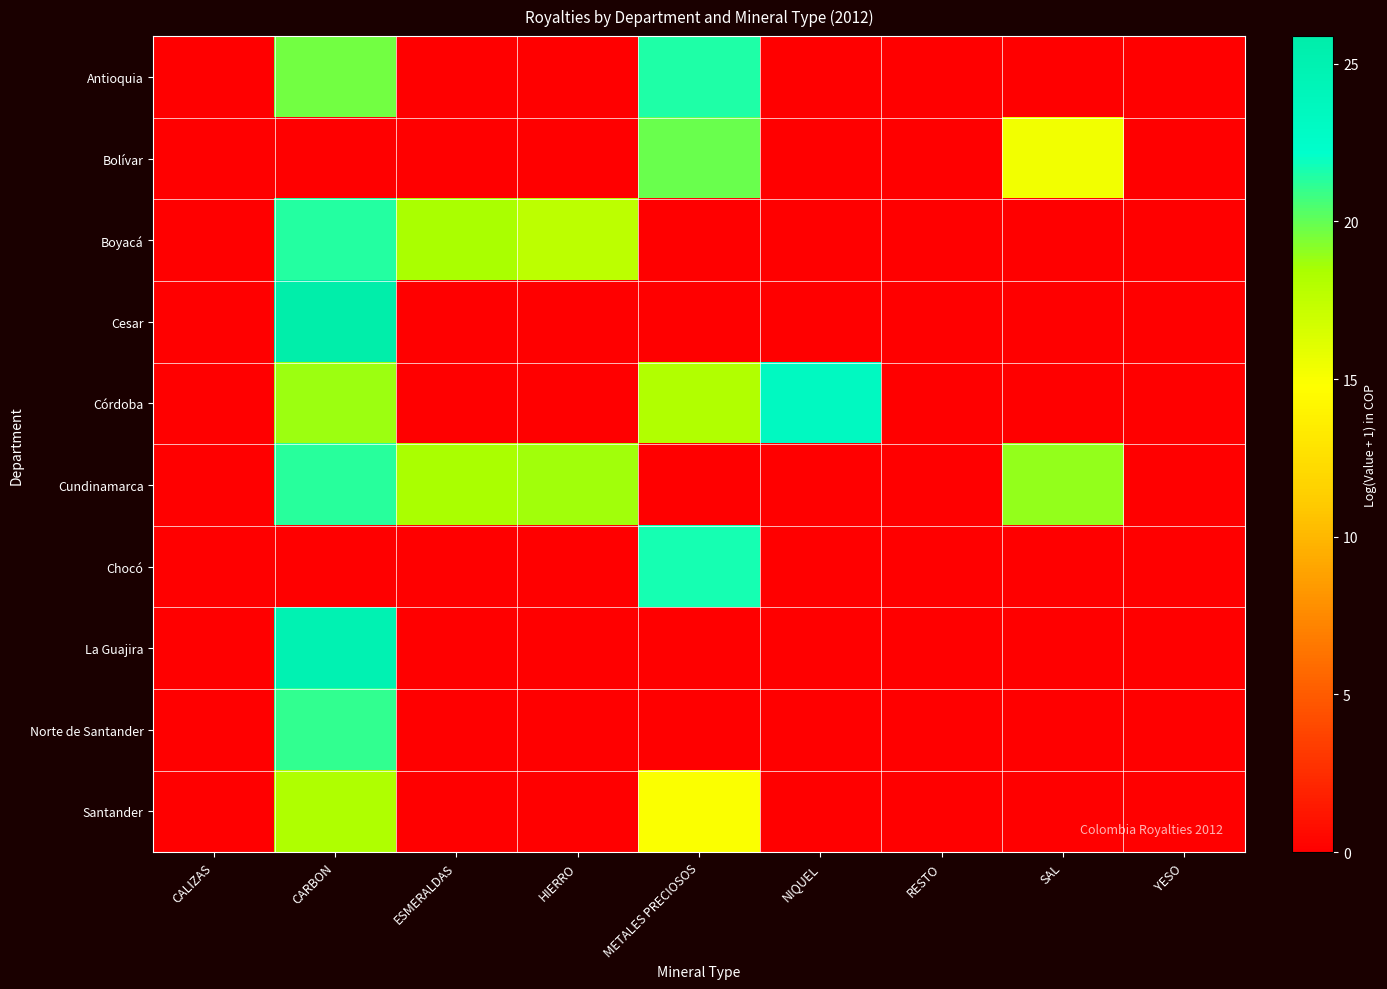

What is the total value across all series at ESMERALDAS?

36.8